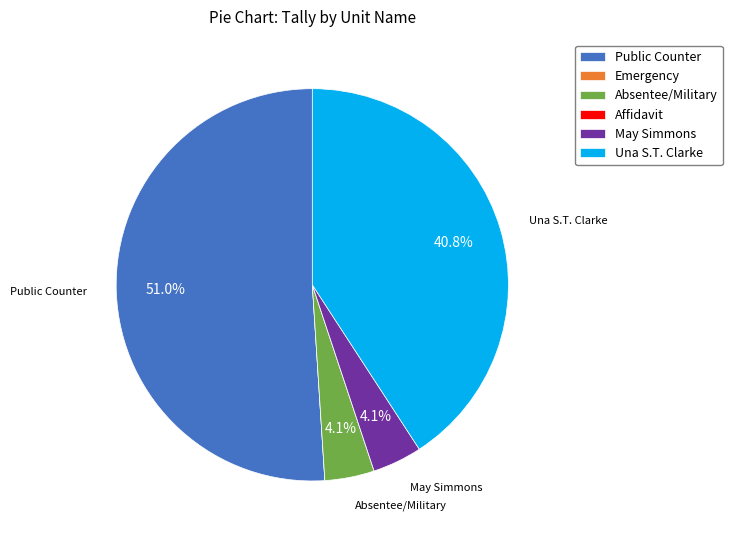

Which has a higher value, Public Counter or May Simmons?

Public Counter